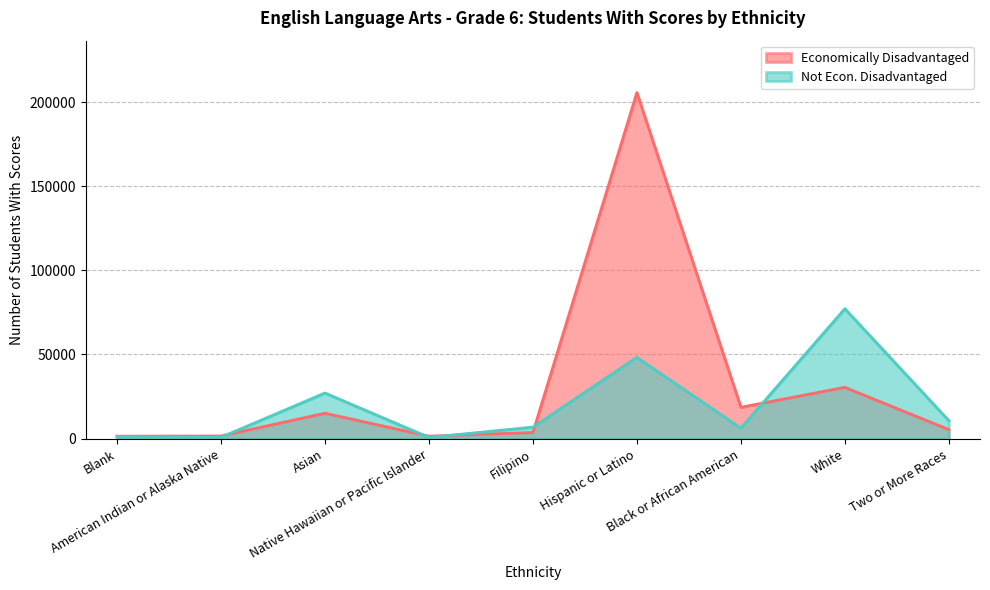

At which category is the sum across all series the highest?

Hispanic or Latino